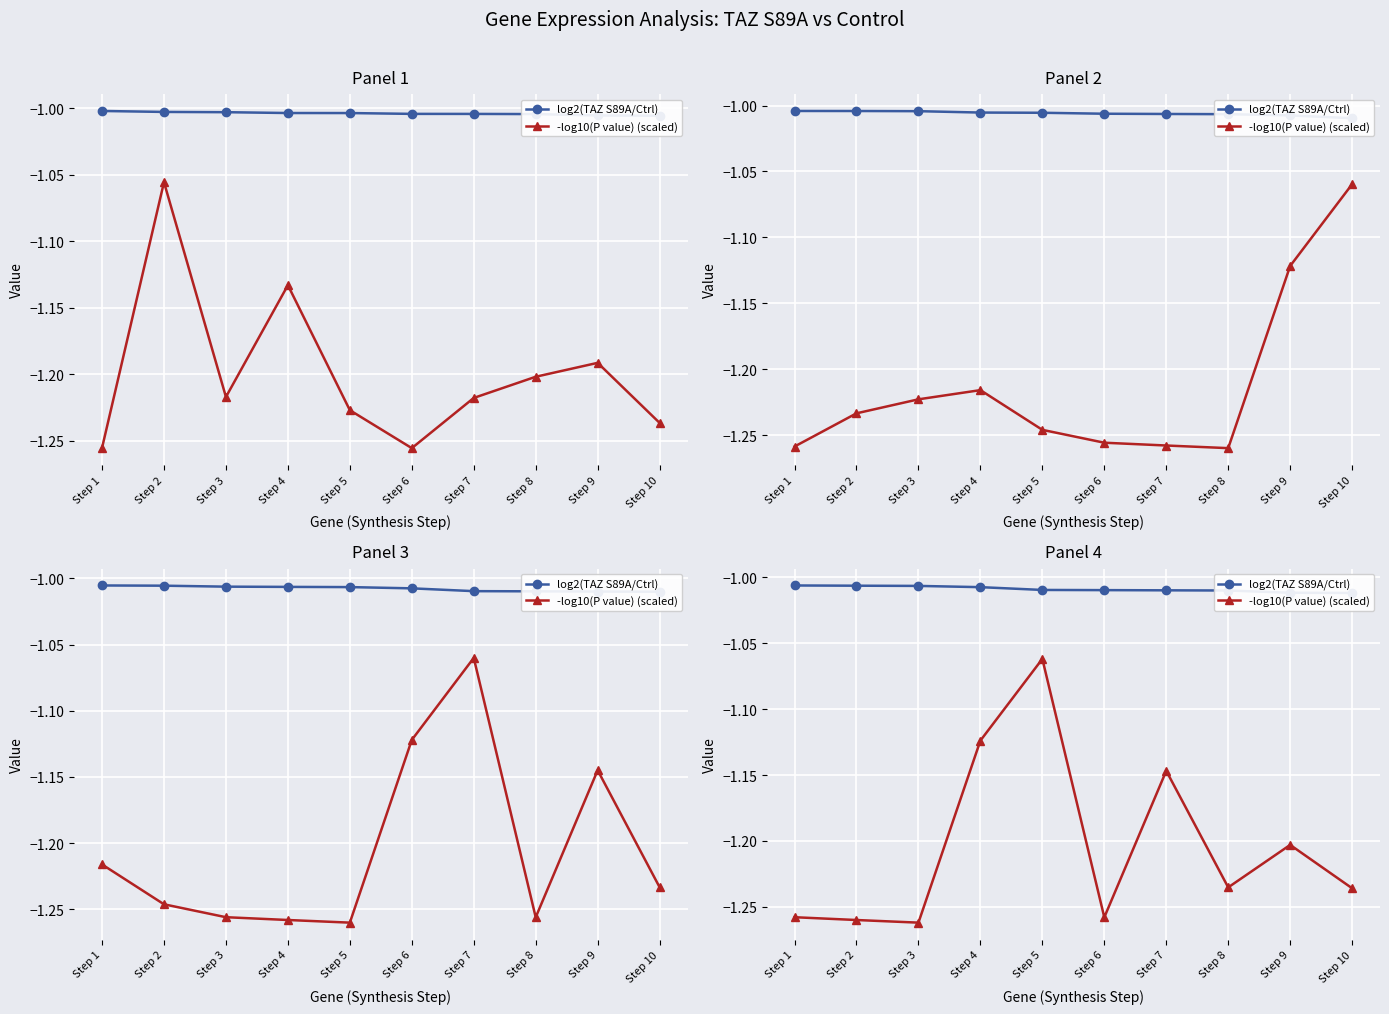

How many interior local peaks does the -log10(P value) (scaled) series have?

3